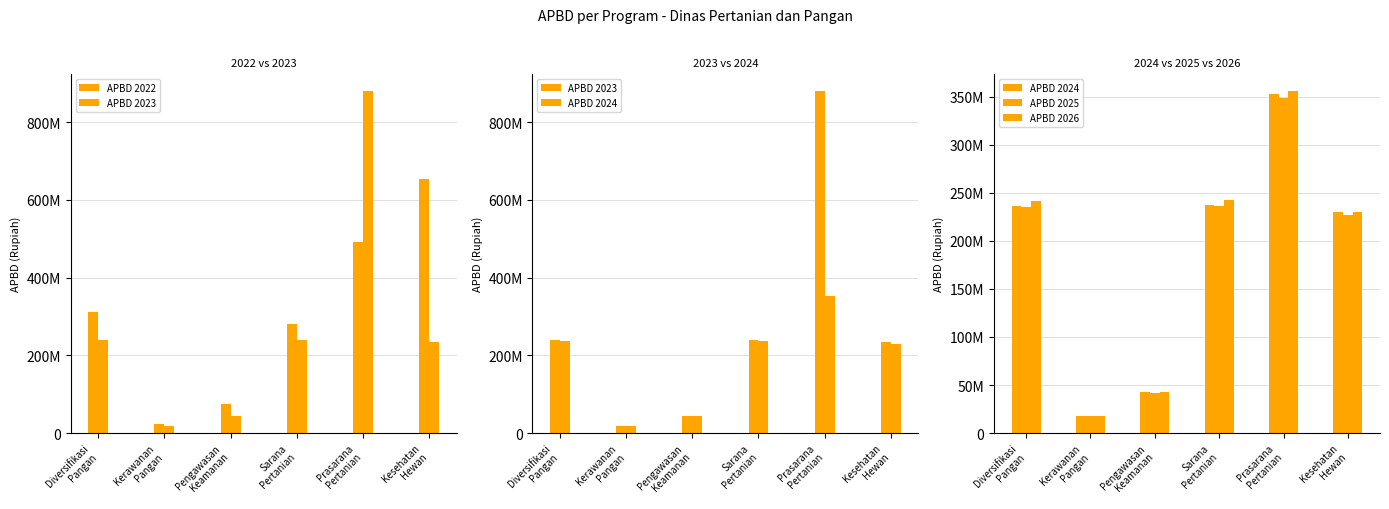

Is the value of APBD 2024 at Kerawanan
Pangan greater than the value of APBD 2026 at Prasarana
Pertanian?

No